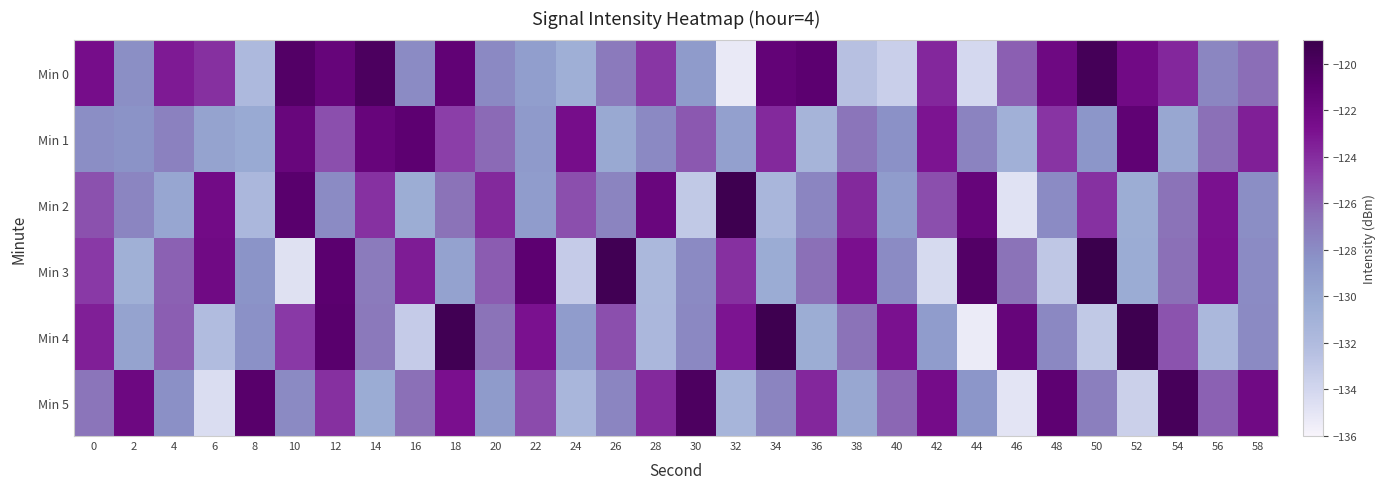

What is the difference between the highest and lowest values at 24?

10.7